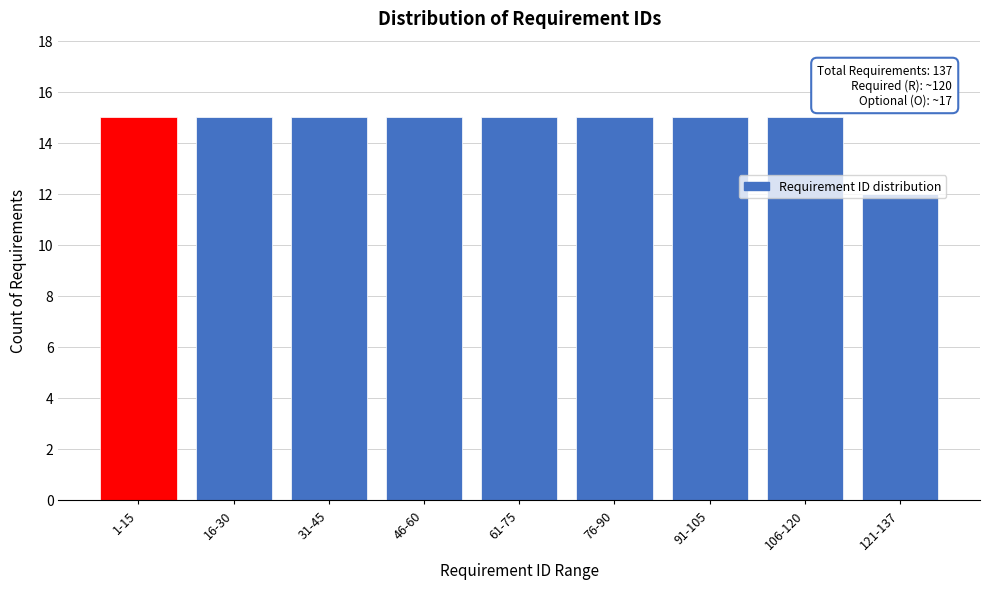

What position from the left is 106-120?

8